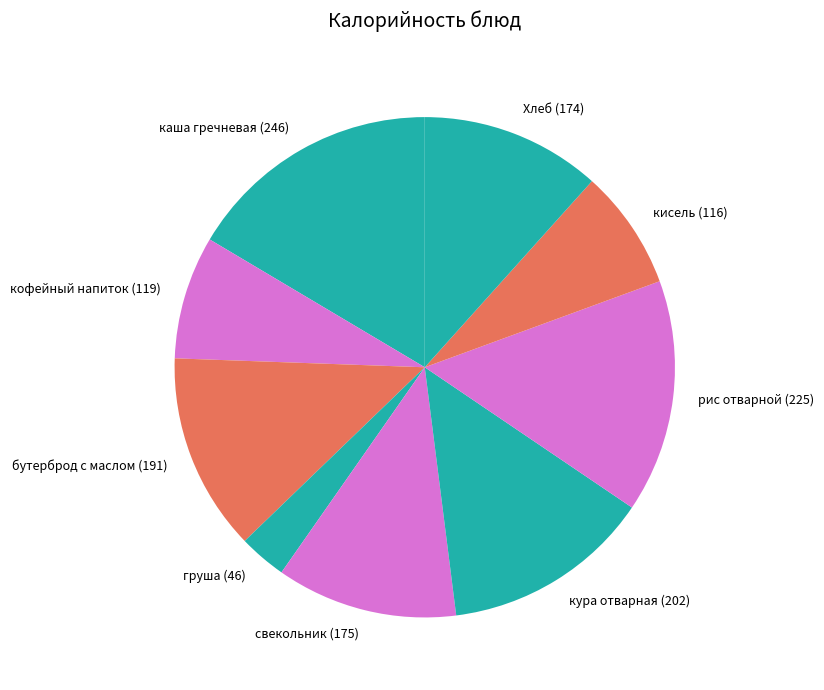

How many segments does this pie chart have?

9